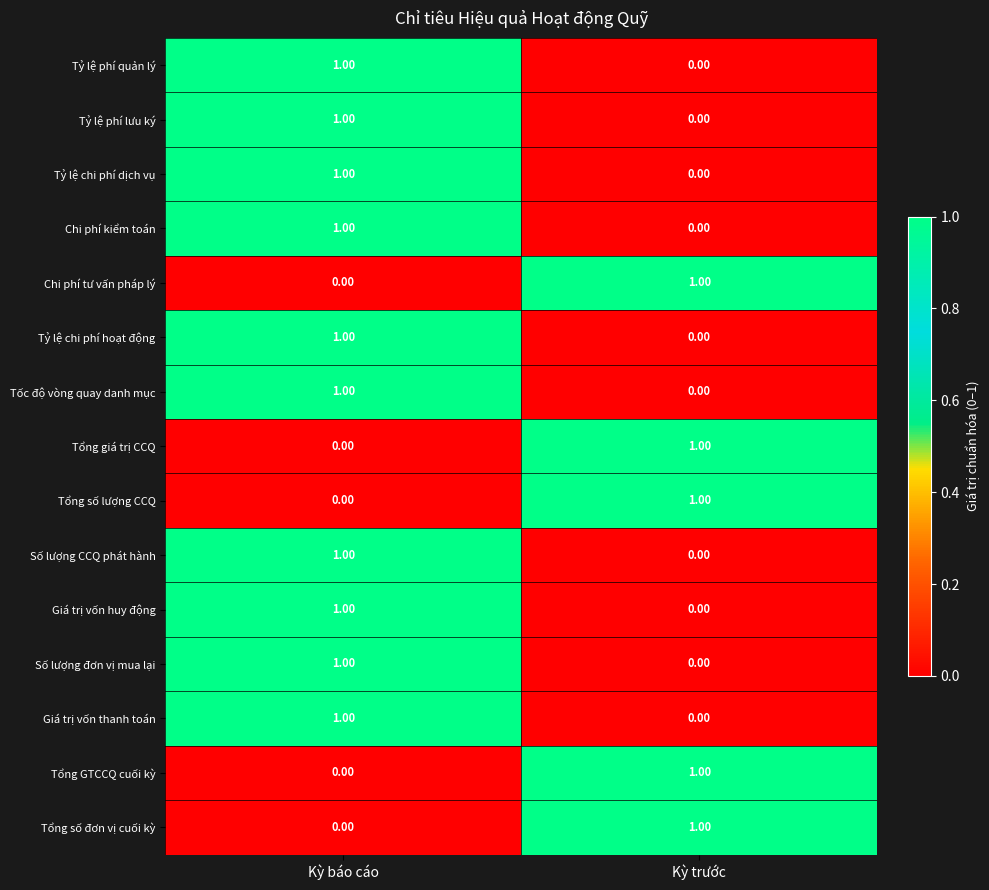

Rank the categories by Tỷ lệ phí lưu ký value from lowest to highest.

Kỳ trước, Kỳ báo cáo